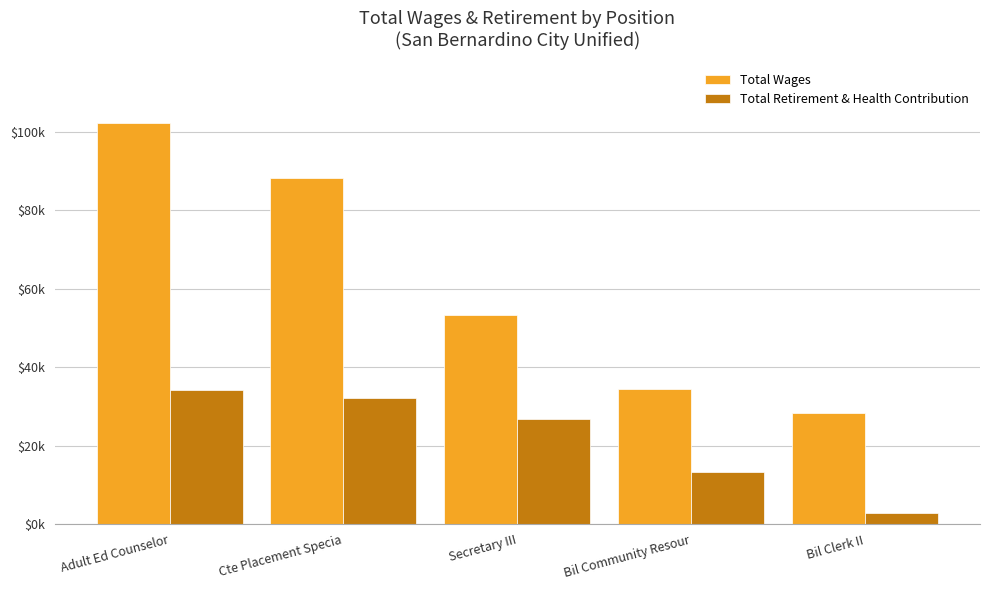

Rank the series at Secretary III from lowest to highest value.

Total Retirement & Health Contribution, Total Wages